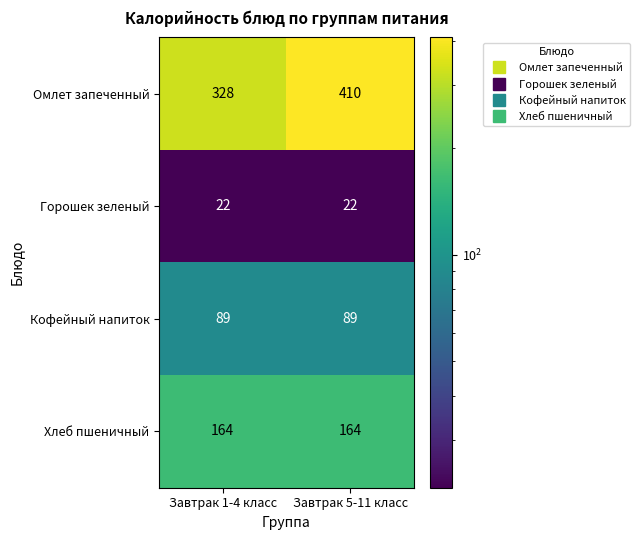

What is the difference between the highest and lowest values at Завтрак 5-11 класс?

388